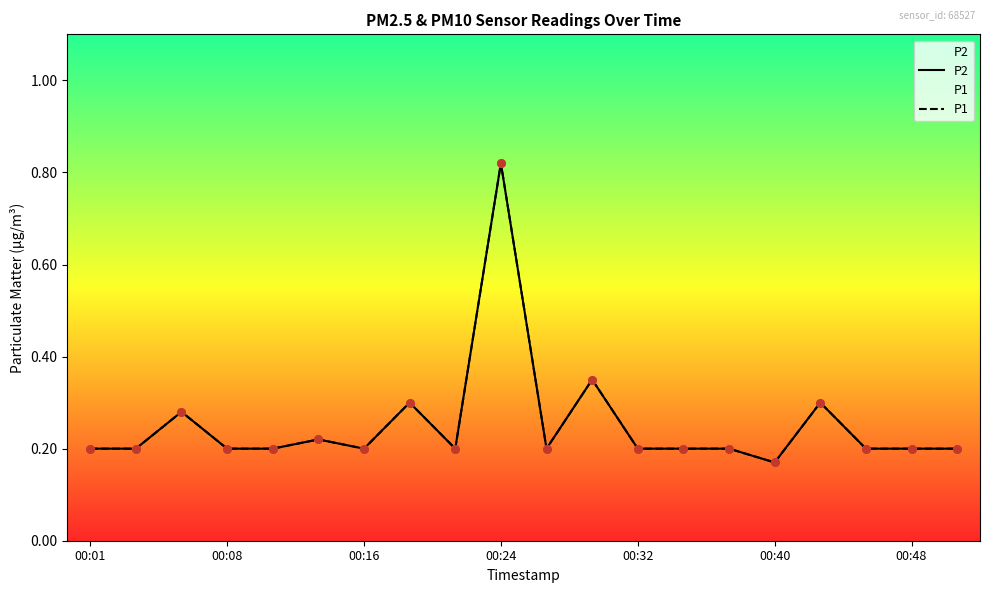

At which category is the sum across all series the highest?

00:24